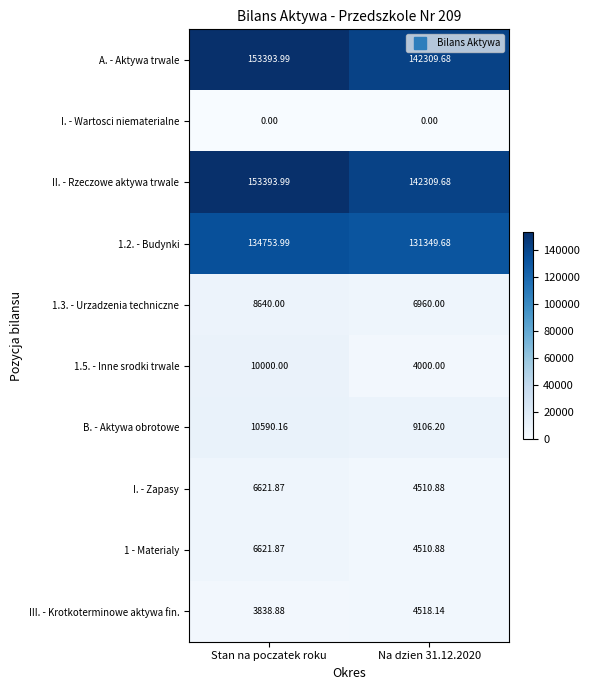

At which category is the sum across all series the highest?

Stan na poczatek roku